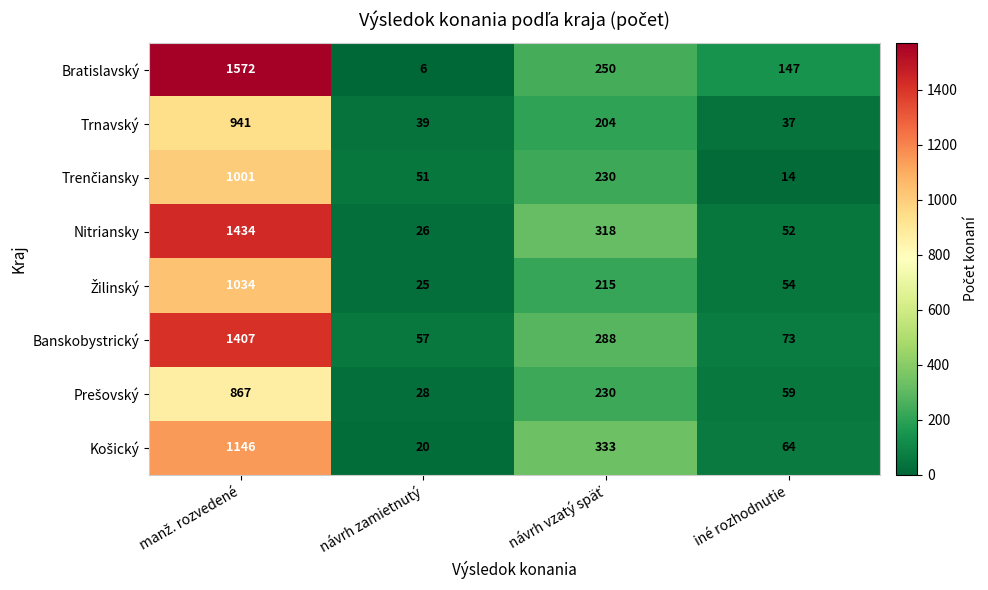

Which series has the widest spread of values?

Bratislavský